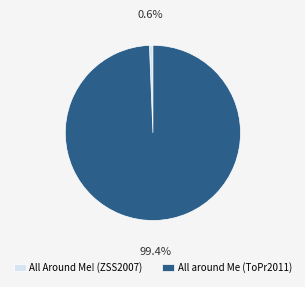

The All around Me (ToPr2011) slice represents 89% of the pie. True or false?

False